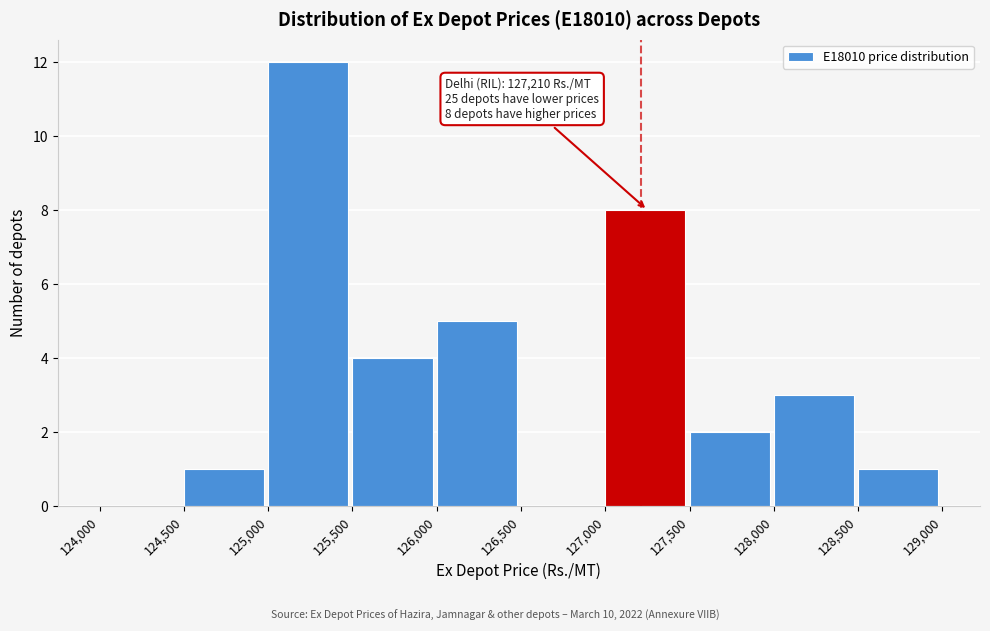

Over which range of the x-axis is the bar tallest?

125,000 to 125,500